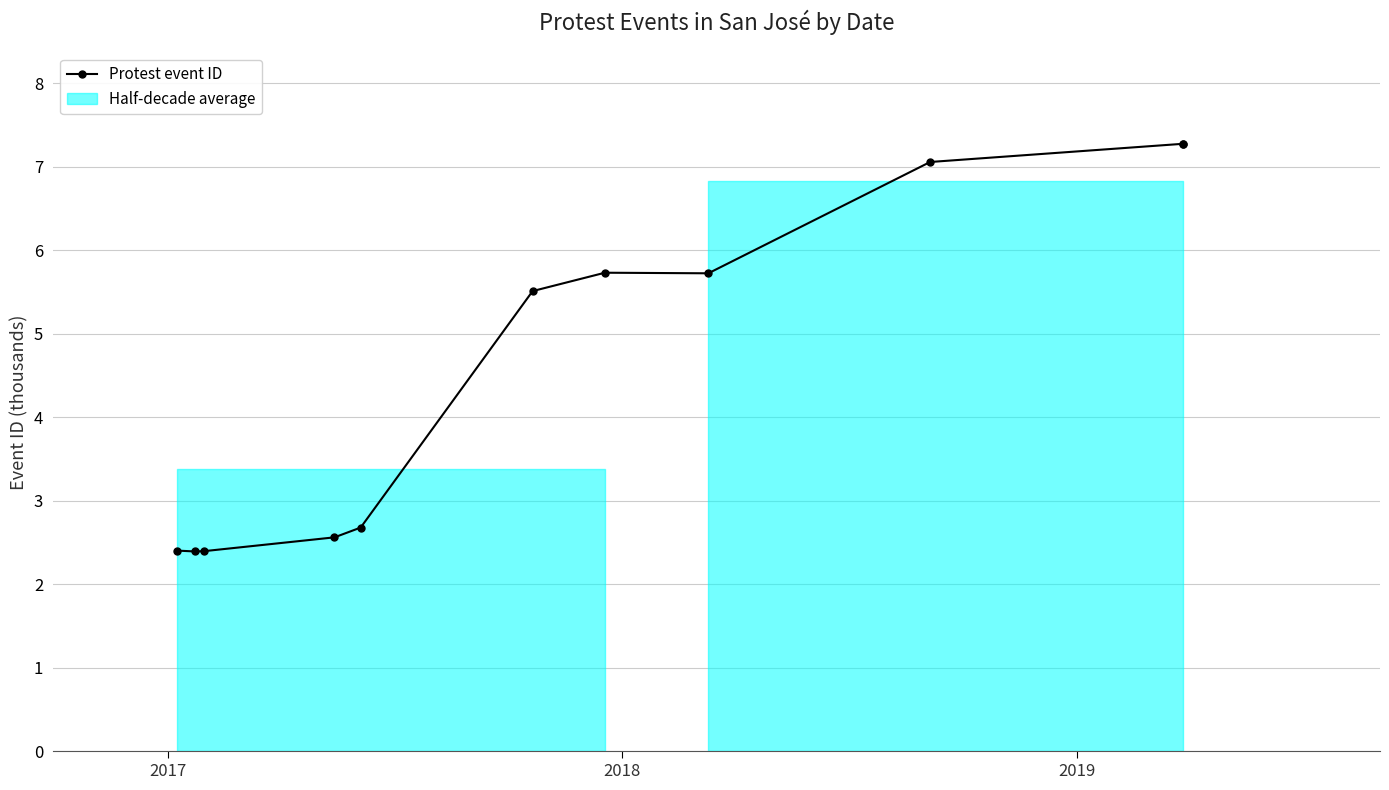

How many points are lower than both their immediate neighbors (excluding endpoints)?

2